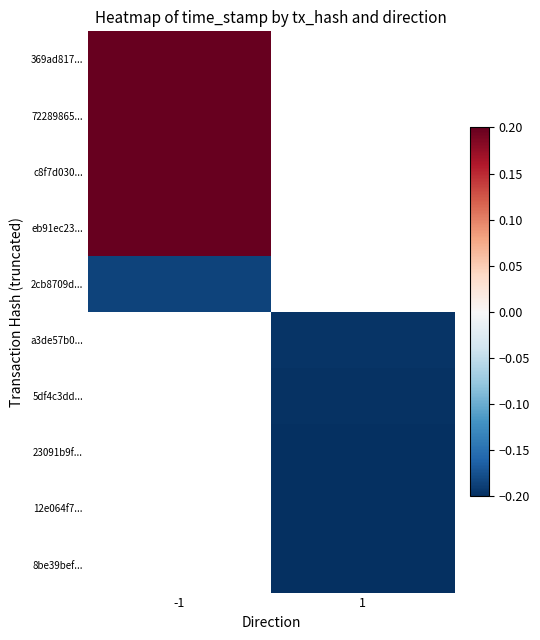

Rank the series by their average value, from lowest to highest.

369ad817..., 72289865..., c8f7d030..., eb91ec23..., 2cb8709d..., a3de57b0..., 5df4c3dd..., 23091b9f..., 12e064f7..., 8be39bef...